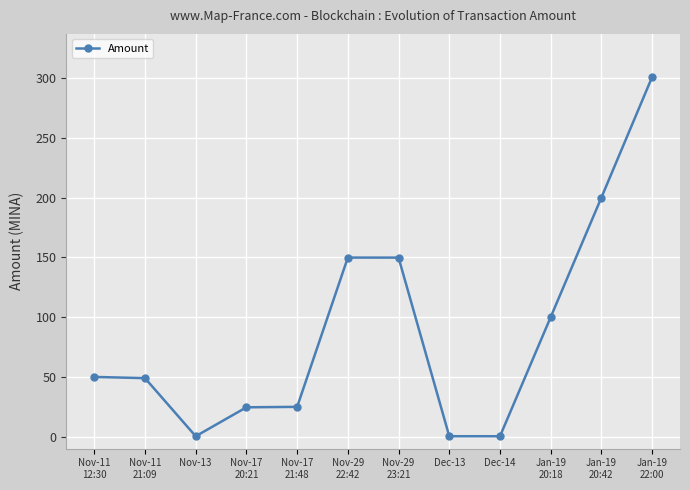

Where is the first local minimum?

Nov-13